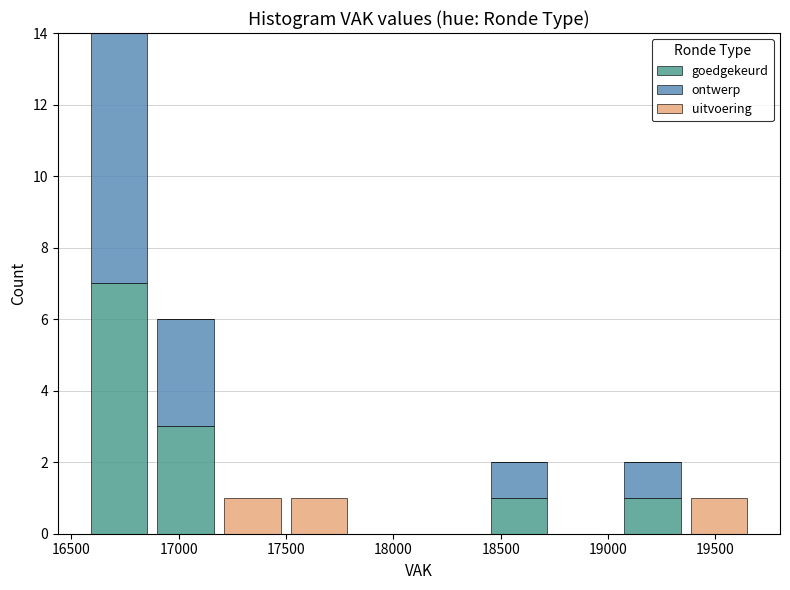

Which range on the x-axis has the tallest stacked bar (by total height)?

16550 to 16900